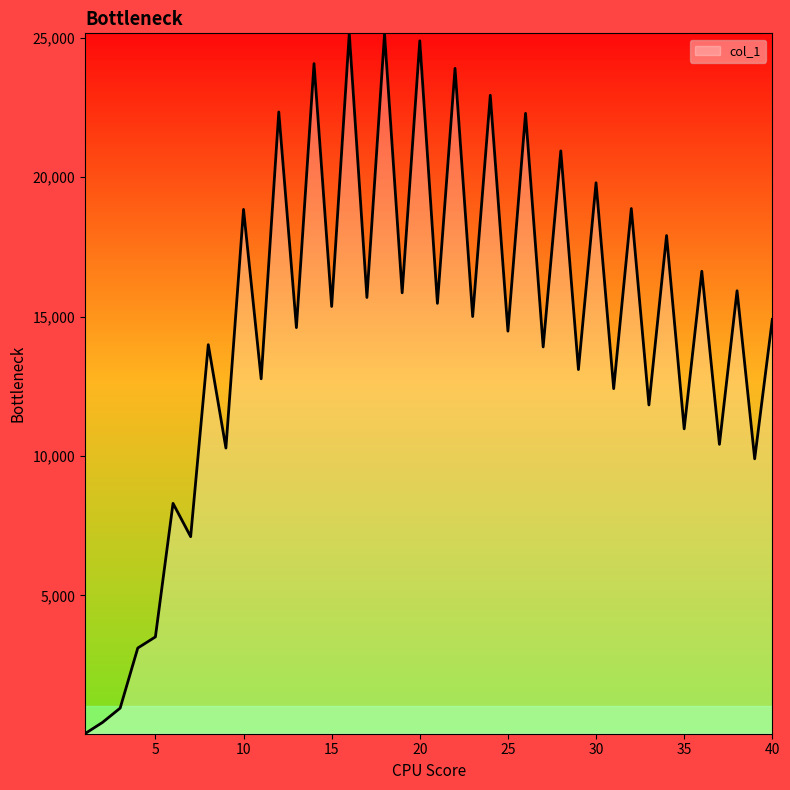

What is the greatest value displayed?

25163